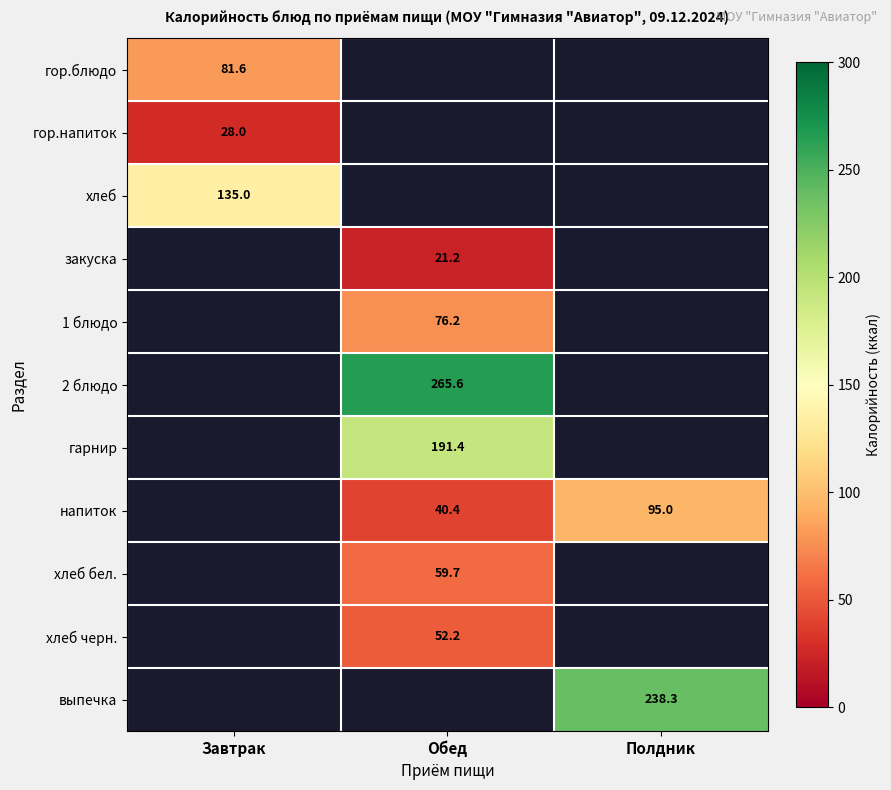

Is it true that 2 блюдо equals 265.6 at Обед?

True